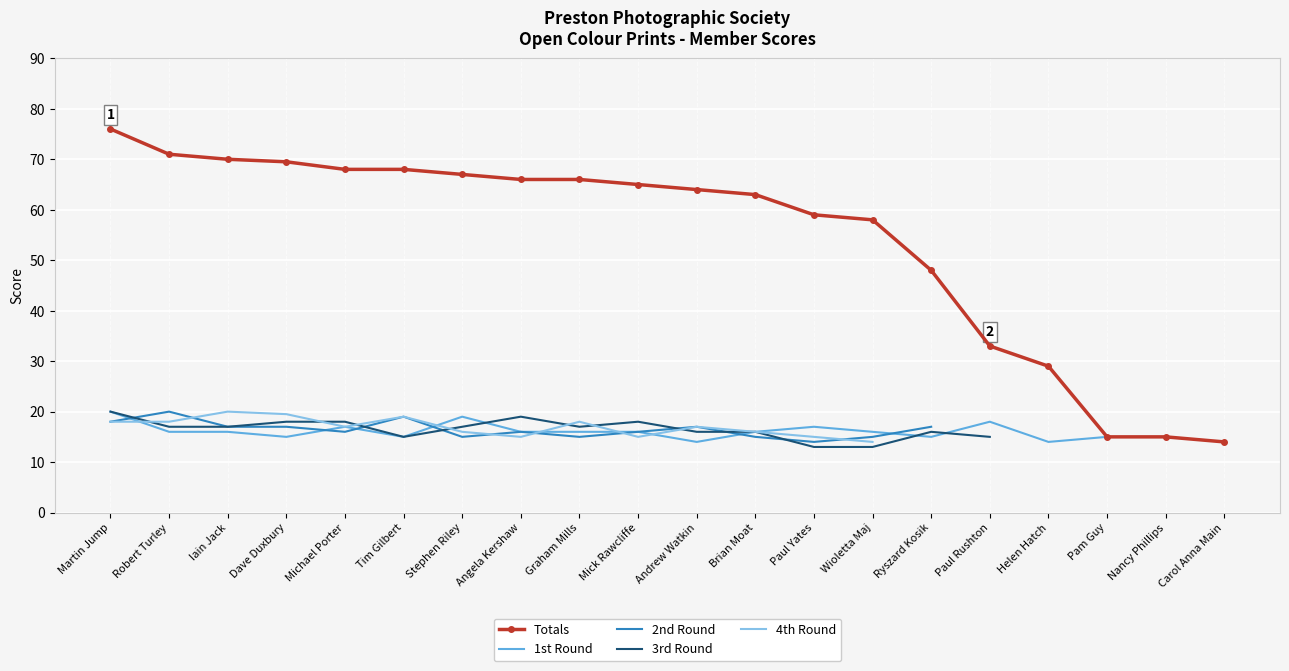

In 2nd Round, how many points are lower than both neighbors (excluding endpoints)?

4